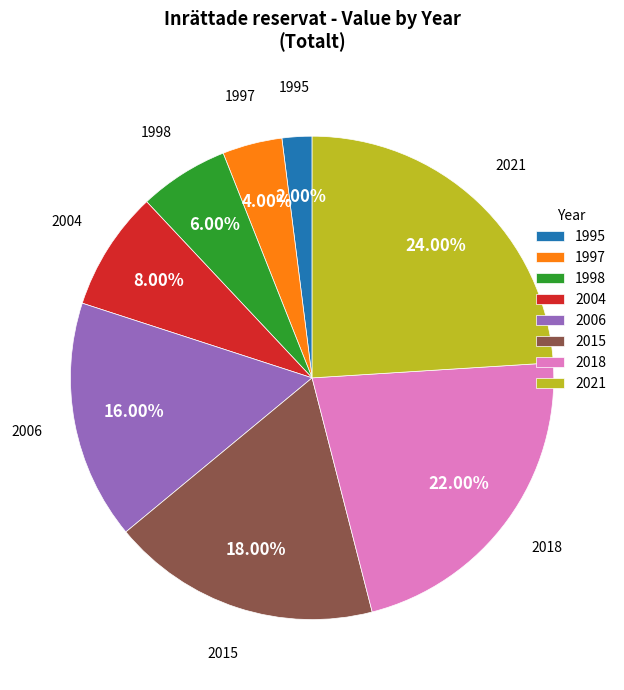

What is the smallest slice in the pie chart?

1995